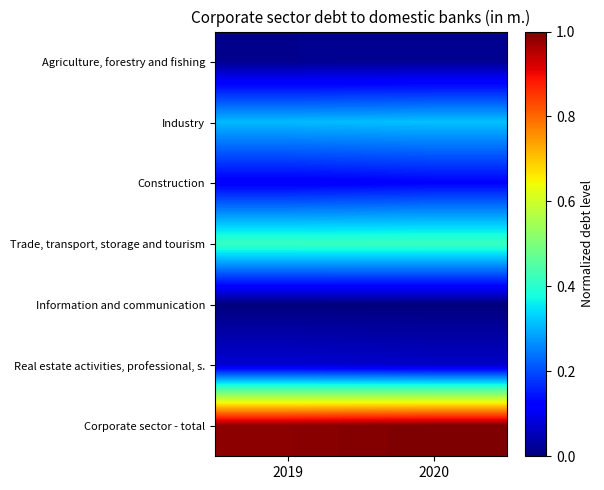

Reading right to left, transcribe all the data shown in this chart.

Agriculture, forestry and fishing: 2020=0.0	2019=0.0
Industry: 2020=0.3	2019=0.3
Construction: 2020=0.1	2019=0.1
Trade, transport, storage and tourism: 2020=0.4	2019=0.4
Information and communication: 2020=0.0	2019=0.0
Real estate activities, professional, s.: 2020=0.1	2019=0.1
Corporate sector - total: 2020=1.0	2019=1.0